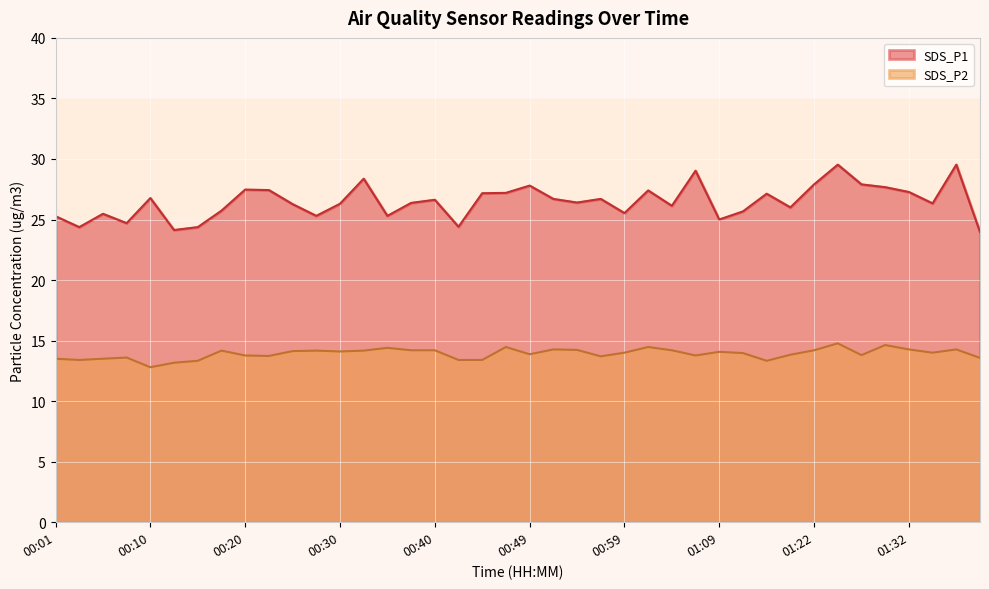

What are all the series names shown in the legend?

SDS_P1, SDS_P2